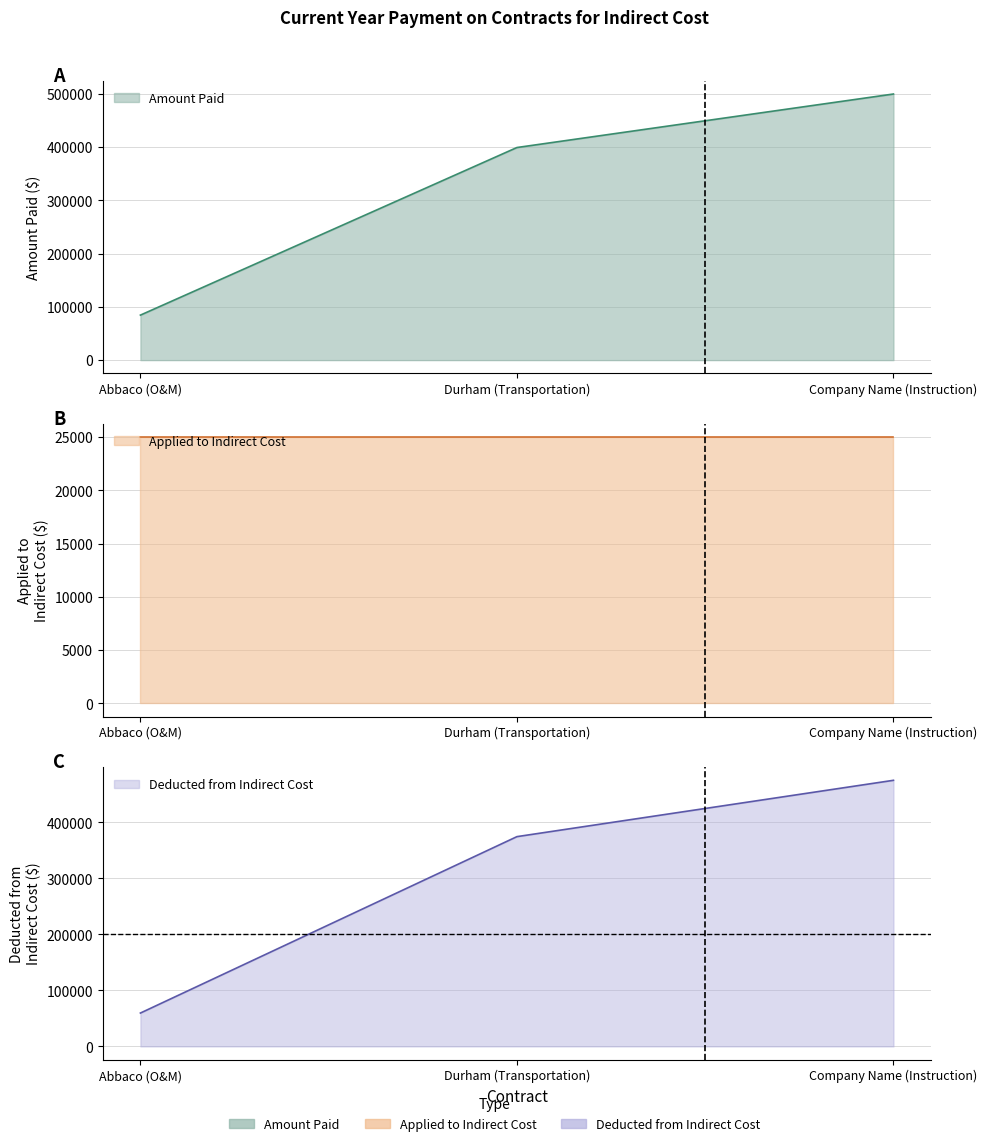

What is the difference between the second highest and minimum values in the Amount Paid series?

314907